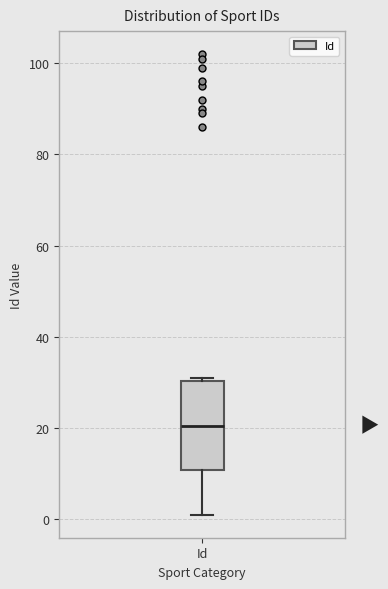

Read this box plot against the y-axis: the position of the median line, the range covered by the box, and the ends of both whiskers. The values are not printed on the chart, so give them approximately, as read against the axis.

median 20, box 10 to 30, whiskers 2 to 32